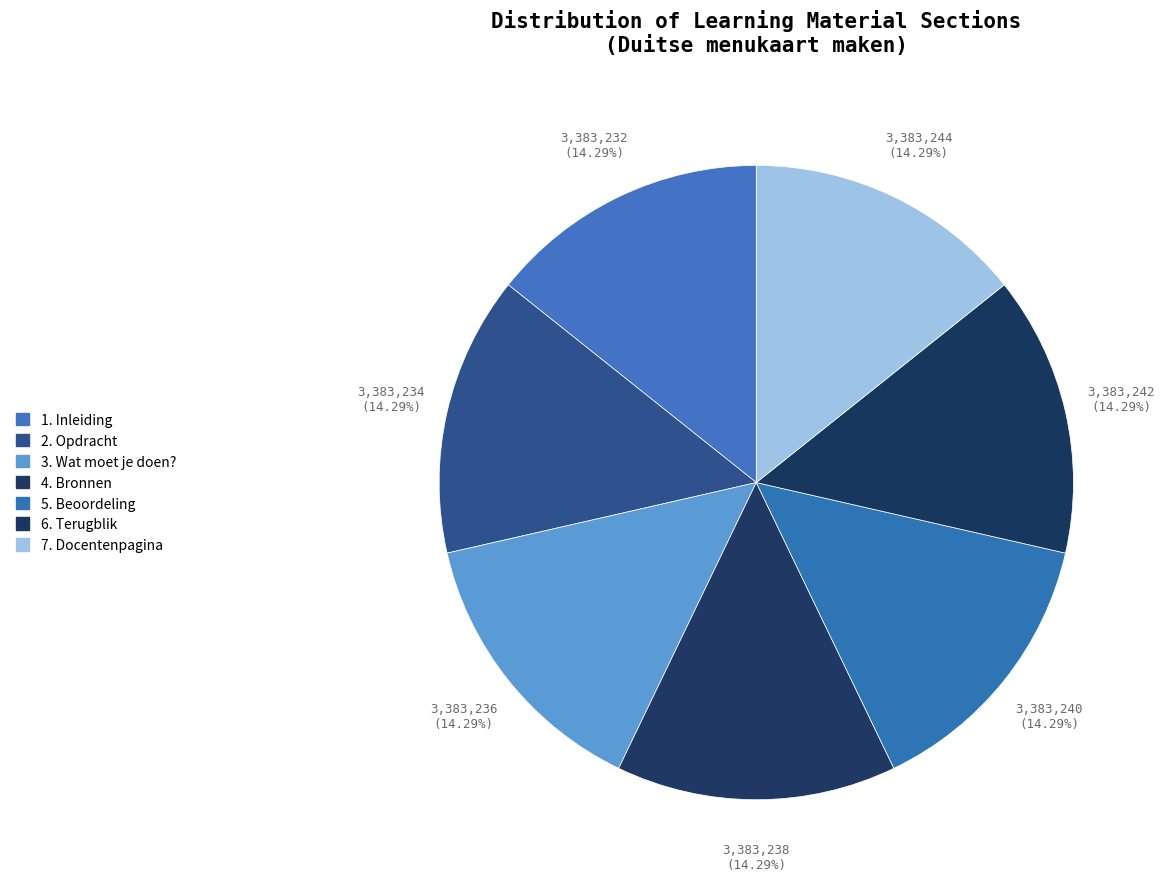

Combined, what portion of the pie is 4. Bronnen and 7. Docentenpagina?

28.6%